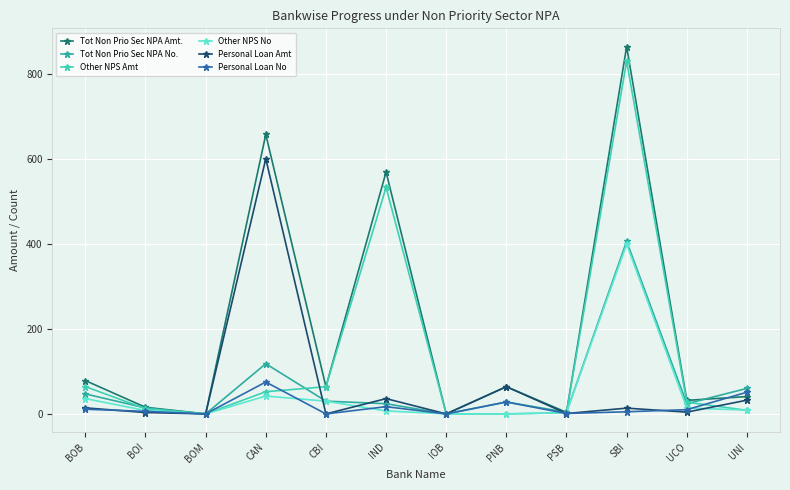

The Other NPS No series shows 0.0 at IOB. True or false?

True